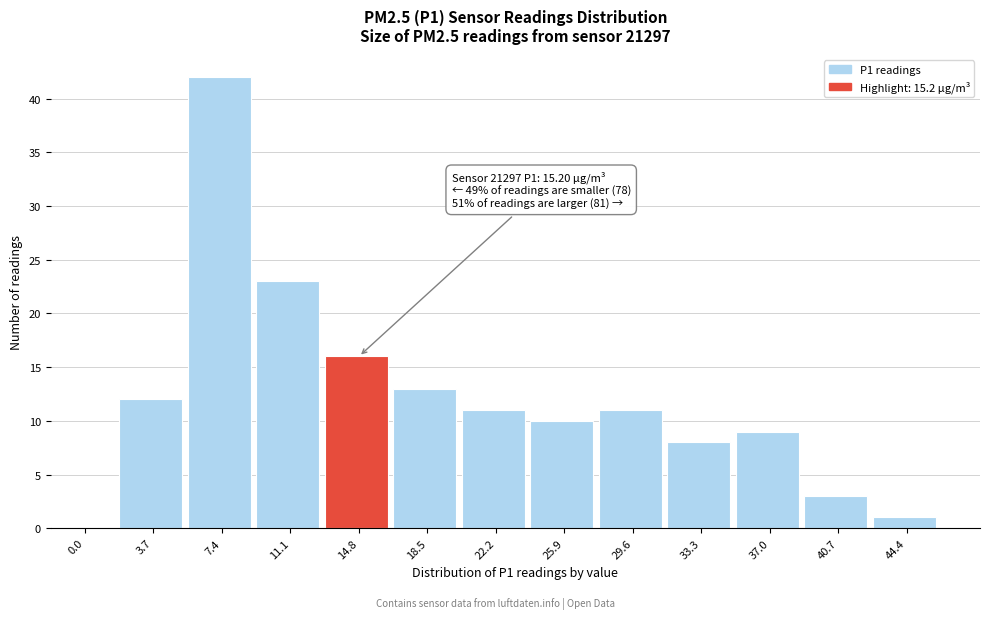

Reading right to left, extract all data points from this chart.

44.4=1	40.7=3	37.0=9	33.3=8	29.6=11	25.9=10	22.2=11	18.5=13	14.8=16	11.1=23	7.4=42	3.7=12	0.0=0